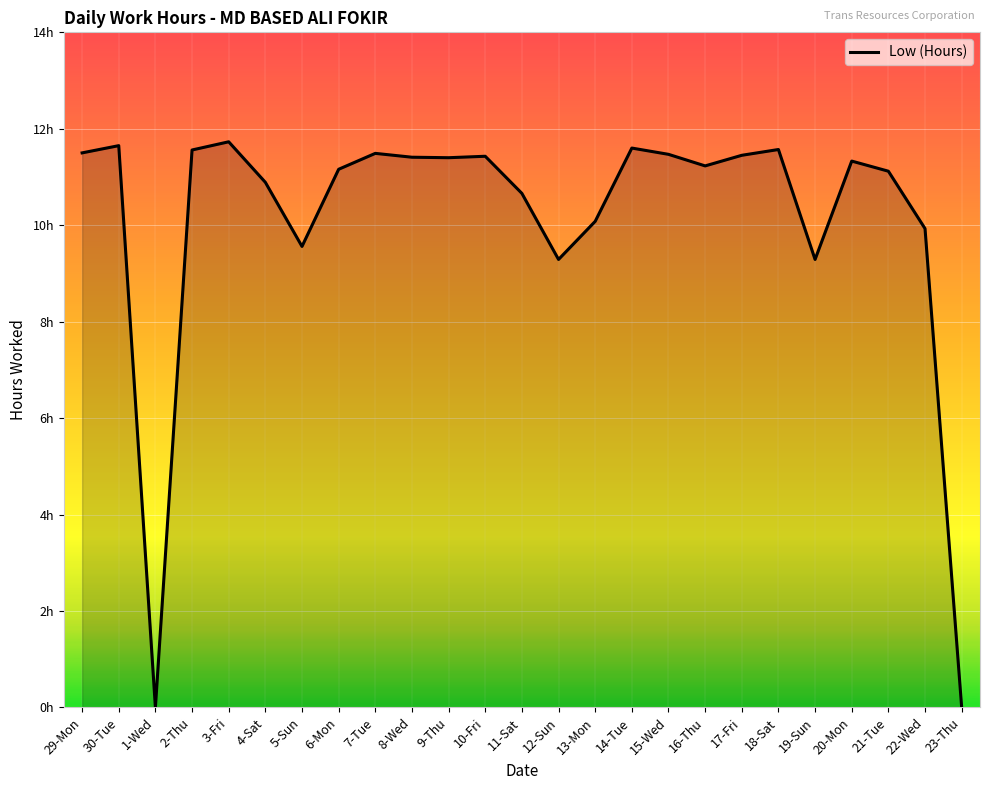

List the labels in order of value, smallest first.

1-Wed, 23-Thu, 12-Sun, 19-Sun, 5-Sun, 22-Wed, 13-Mon, 11-Sat, 4-Sat, 21-Tue, 6-Mon, 16-Thu, 20-Mon, 9-Thu, 8-Wed, 10-Fri, 17-Fri, 15-Wed, 7-Tue, 29-Mon, 2-Thu, 18-Sat, 14-Tue, 30-Tue, 3-Fri